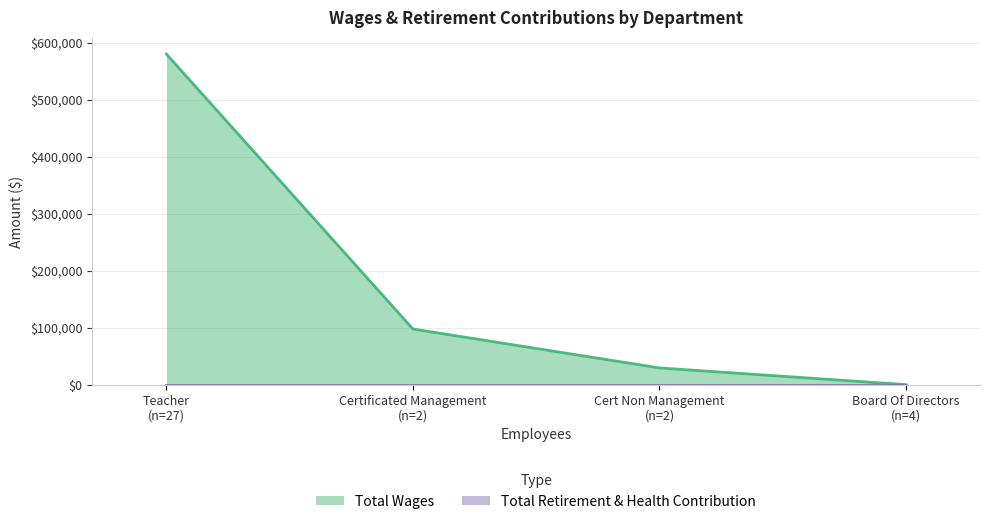

Count the number of categories in the chart.

4